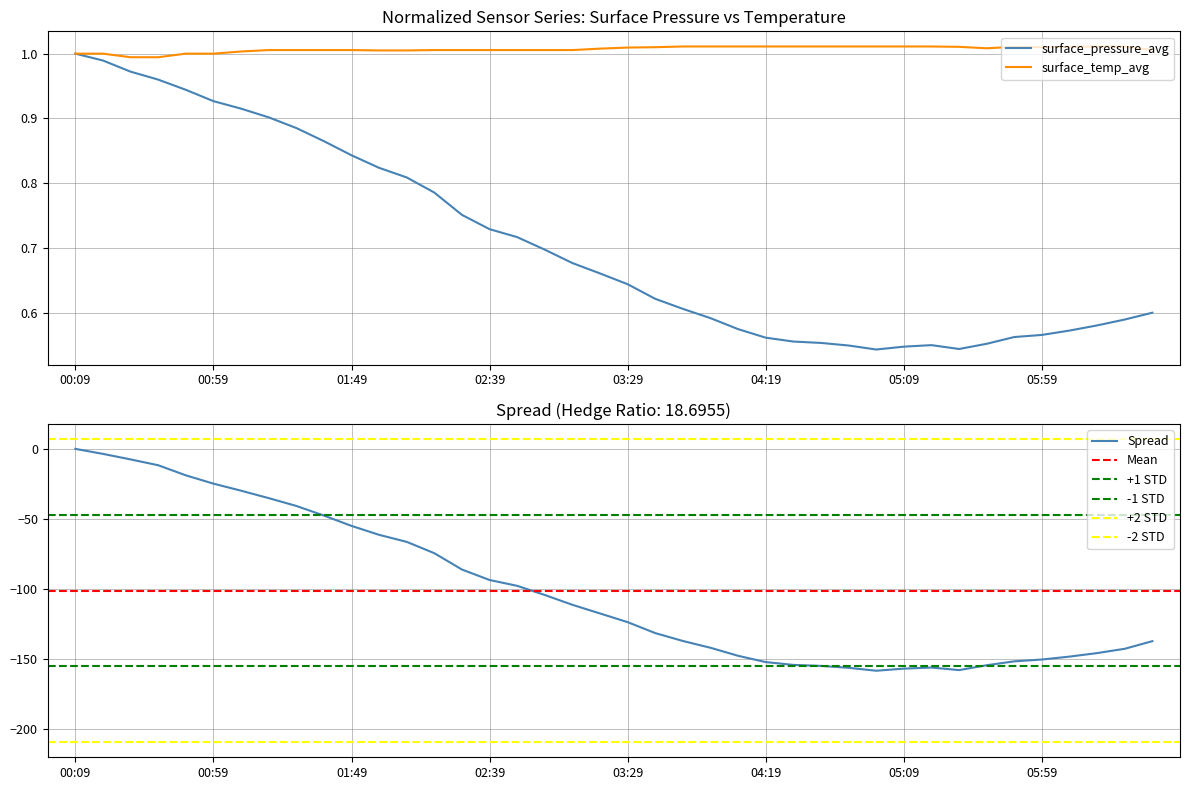

Is it true that Spread equals -28.4 at 01:49?

False